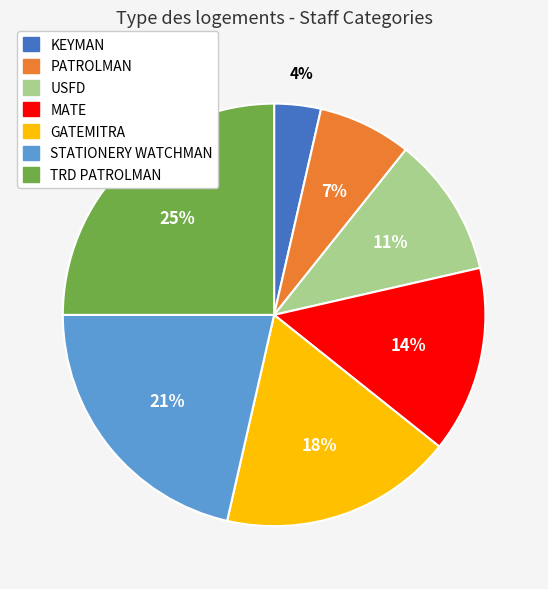

Rank the categories by value from lowest to highest.

KEYMAN, PATROLMAN, USFD, MATE, GATEMITRA, STATIONERY WATCHMAN, TRD PATROLMAN